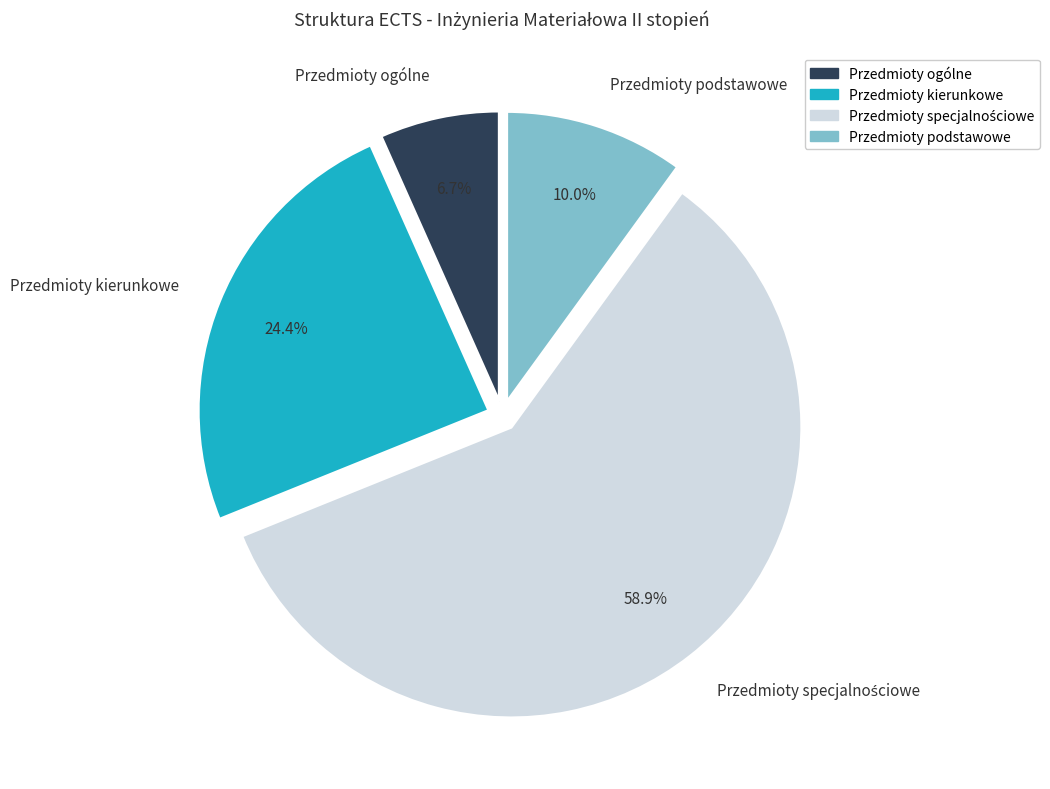

Is it true that Przedmioty ogólne is 7% of the pie?

True